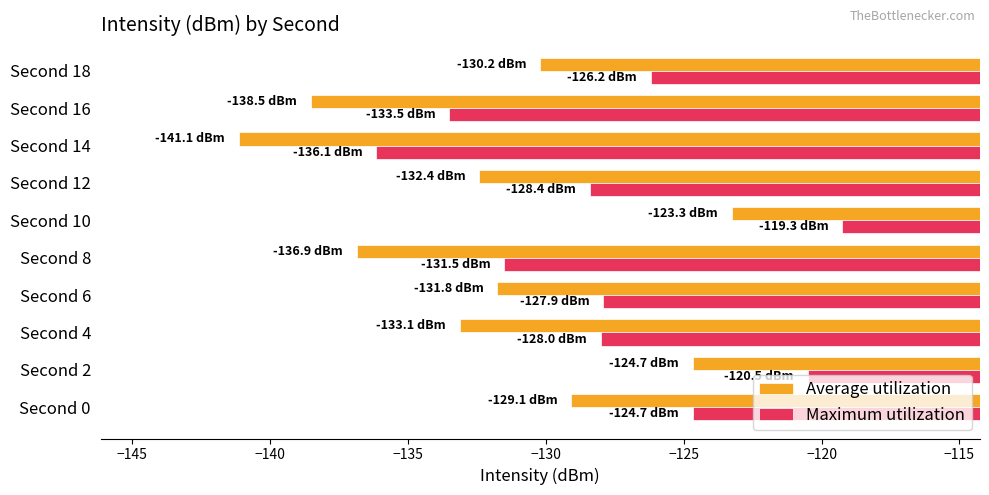

What is the difference between the highest and lowest values at Second 4?

5.1